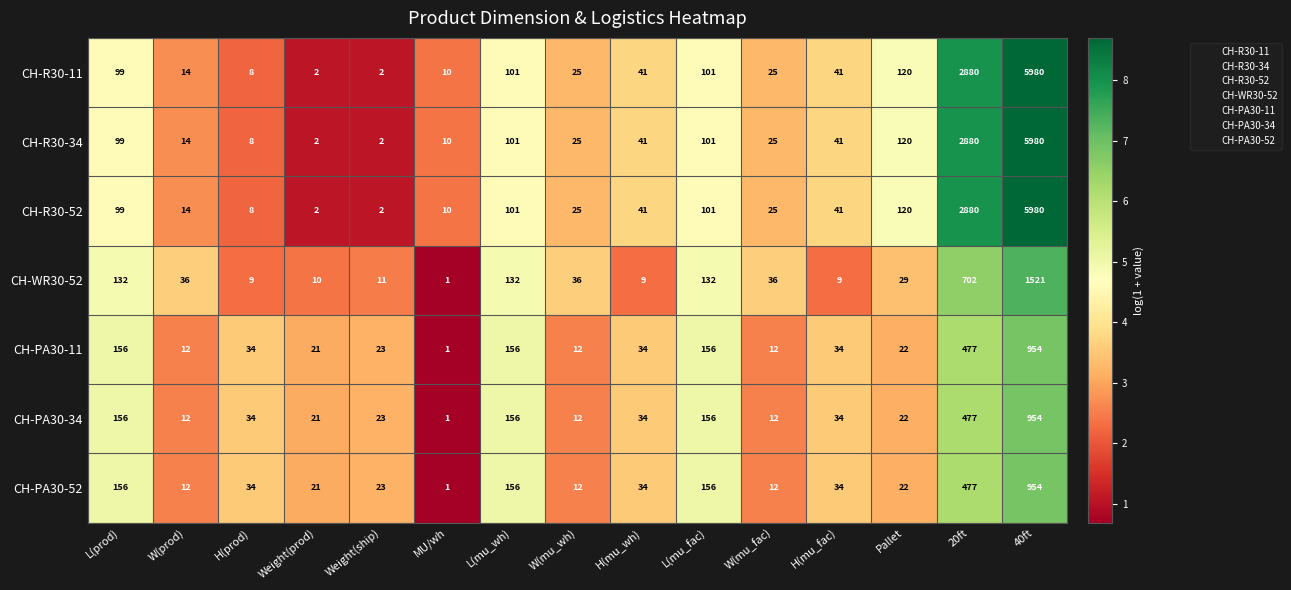

What is the spread (max minus min) of values at H(mu_fac)?

32